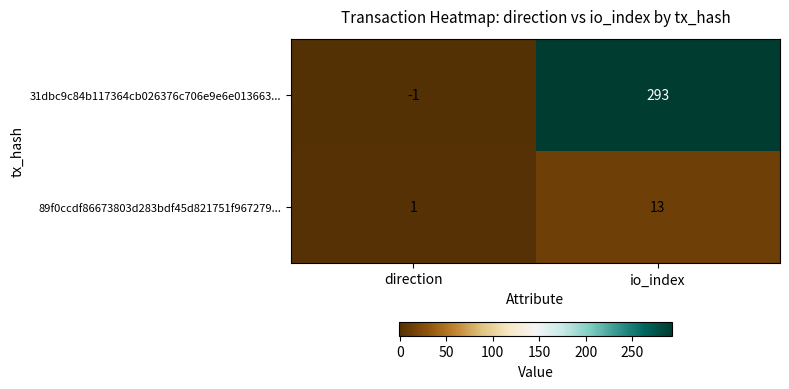

Reading left to right, extract all data points from this chart.

31dbc9c84b117364cb026376c706e9e6e013663...: direction=-1	io_index=293
89f0ccdf86673803d283bdf45d821751f967279...: direction=1	io_index=13